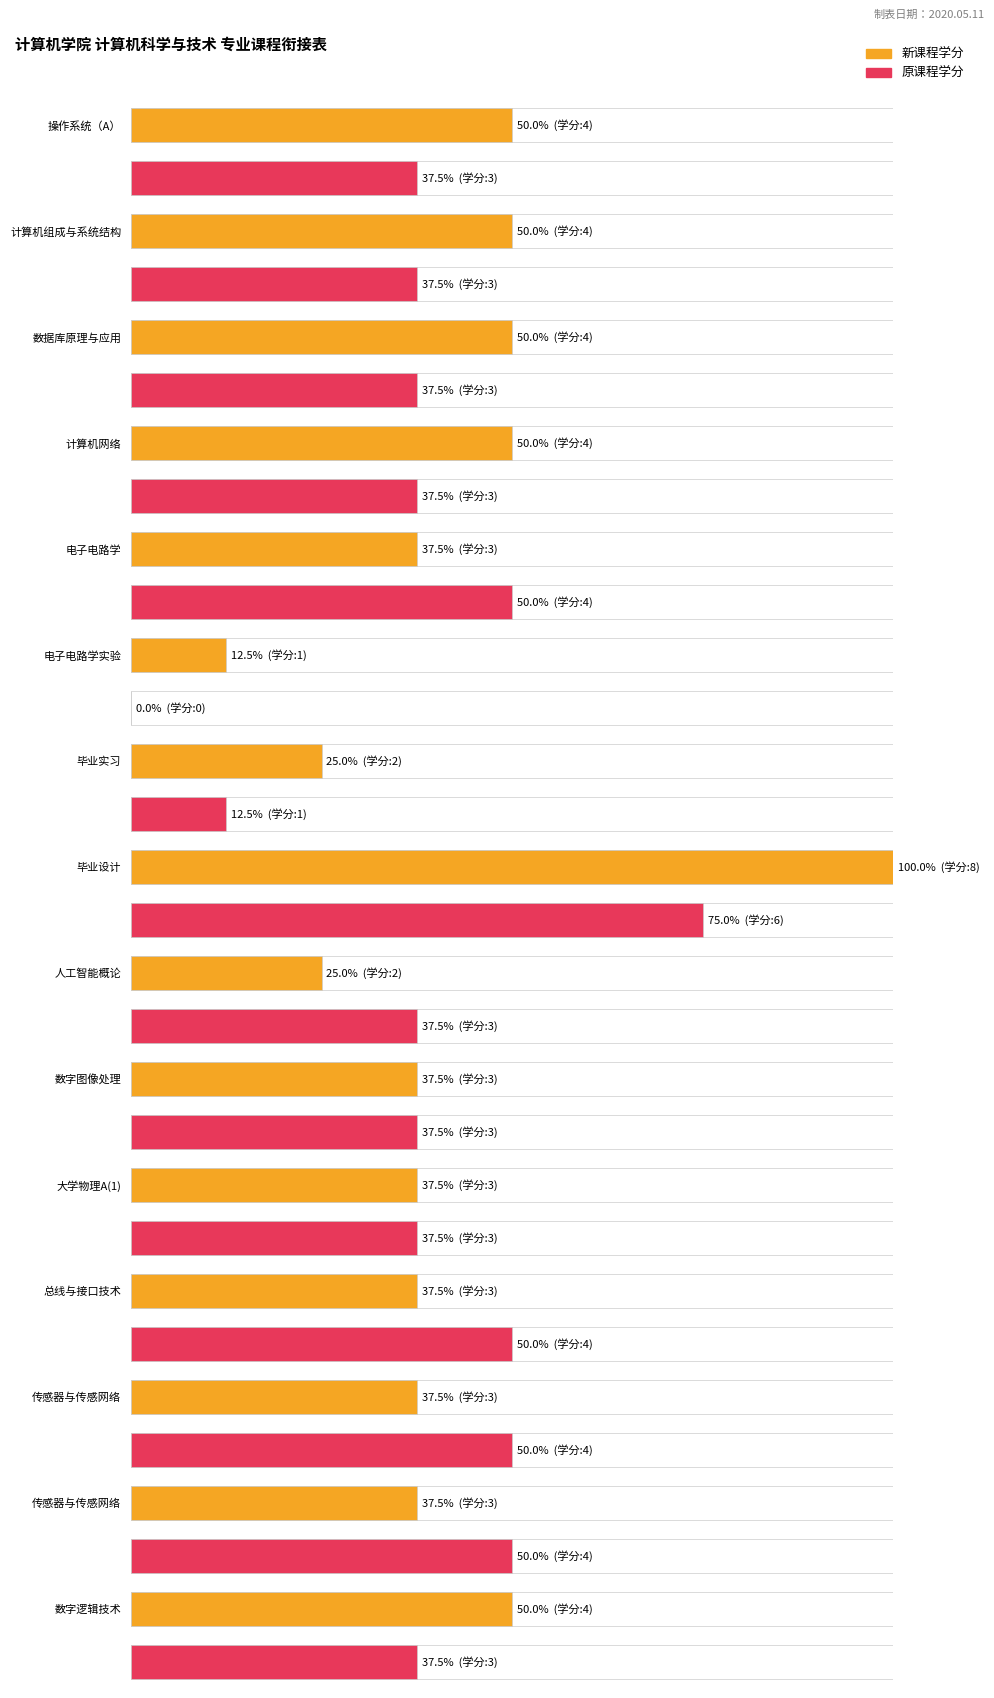

Which series has the largest range (max minus min)?

新课程学分